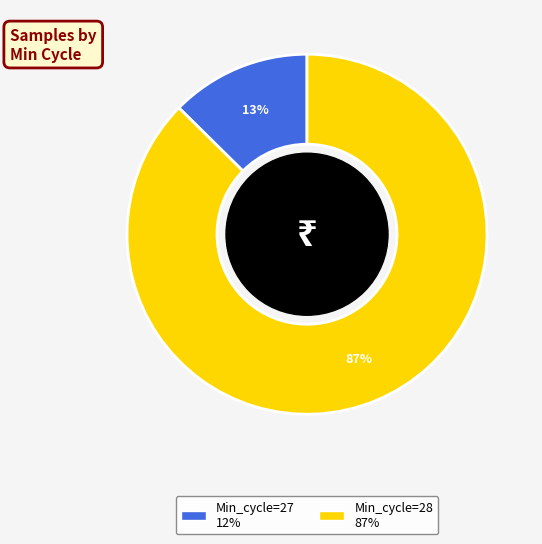

Does any single category account for the majority?

Yes